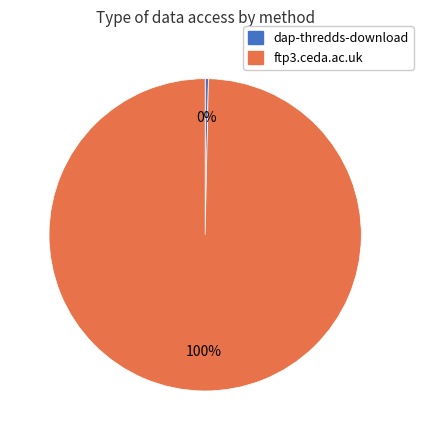

Is dap-thredds-download the majority of the pie?

No